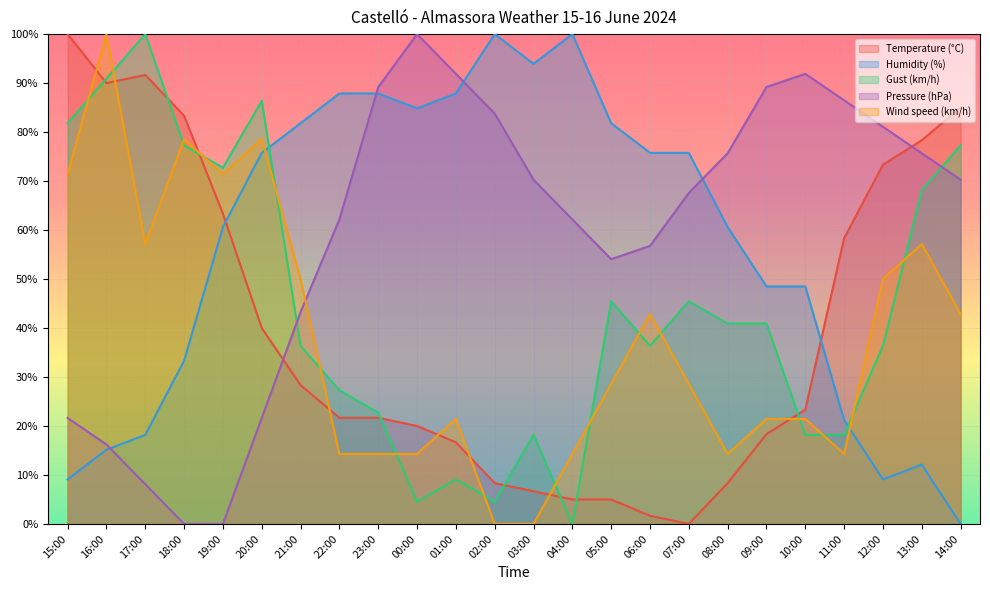

Reading right to left, list all the values displayed in this chart.

Temperature (°C): 85.0	78.3	73.3	58.3	23.3	18.3	8.3	0.0	1.7	5.0	5.0	6.7	8.3	16.7	20.0	21.7	21.7	28.3	40.0	63.3	83.3	91.7	90.0	100.0
Humidity (%): 0.0	12.1	9.1	21.2	48.5	48.5	60.6	75.8	75.8	81.8	100.0	93.9	100.0	87.9	84.8	87.9	87.9	81.8	75.8	60.6	33.3	18.2	15.2	9.1
Gust (km/h): 77.3	68.2	36.4	18.2	18.2	40.9	40.9	45.5	36.4	45.5	0.0	18.2	4.5	9.1	4.5	22.7	27.3	36.4	86.4	72.7	77.3	100.0	90.9	81.8
Pressure (hPa): 70.3	75.7	81.1	86.5	91.9	89.2	75.7	67.6	56.8	54.1	62.2	70.3	83.8	91.9	100.0	89.2	62.2	43.2	21.6	0.0	0.0	8.1	16.2	21.6
Wind speed (km/h): 42.9	57.1	50.0	14.3	21.4	21.4	14.3	28.6	42.9	28.6	14.3	0.0	0.0	21.4	14.3	14.3	14.3	50.0	78.6	71.4	78.6	57.1	100.0	71.4